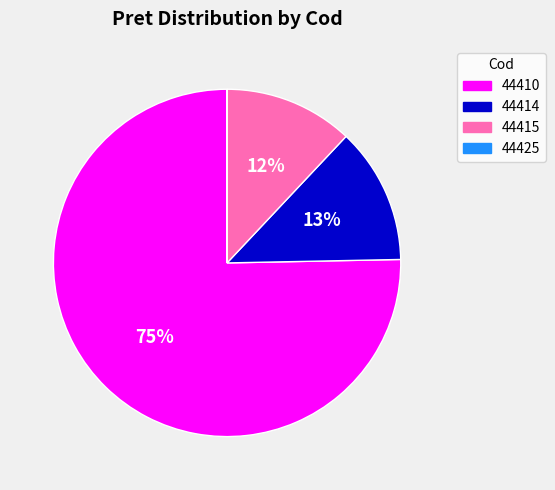

To the nearest percent, what is the average slice percentage?

25%